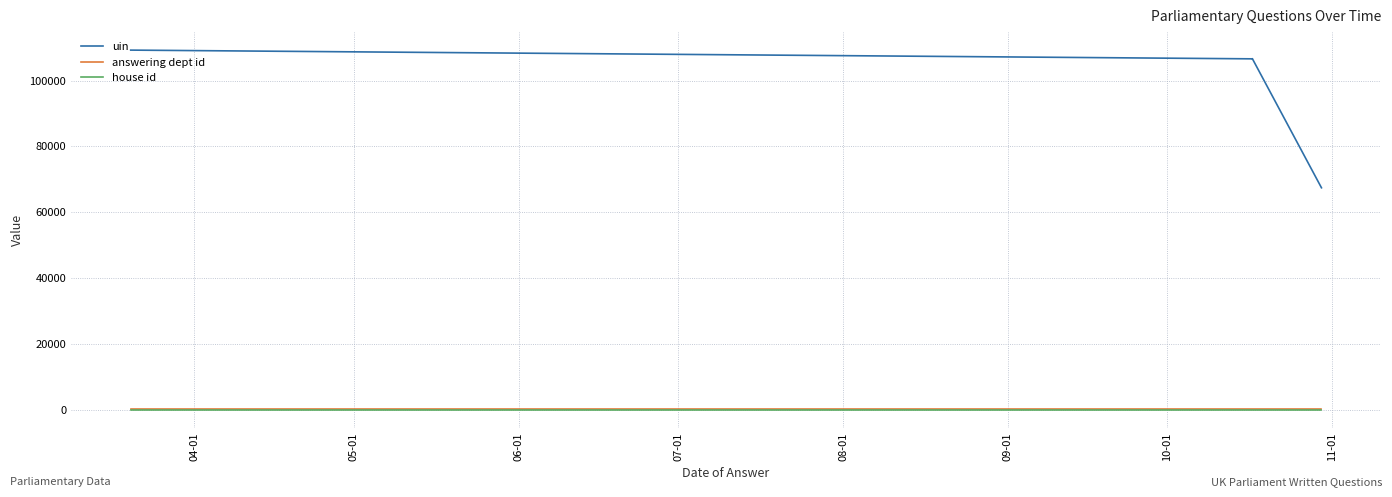

What are all the series names shown in the legend?

uin, answering dept id, house id